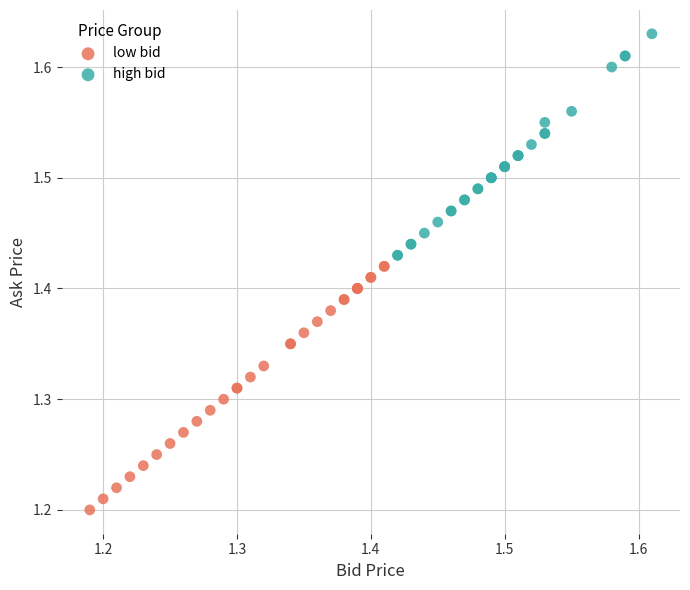

Which series contains the lowest Y value?

low bid